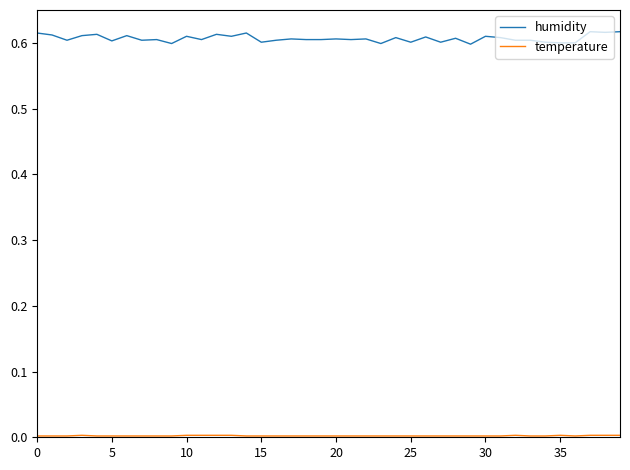

Which series has the largest total across all categories?

humidity